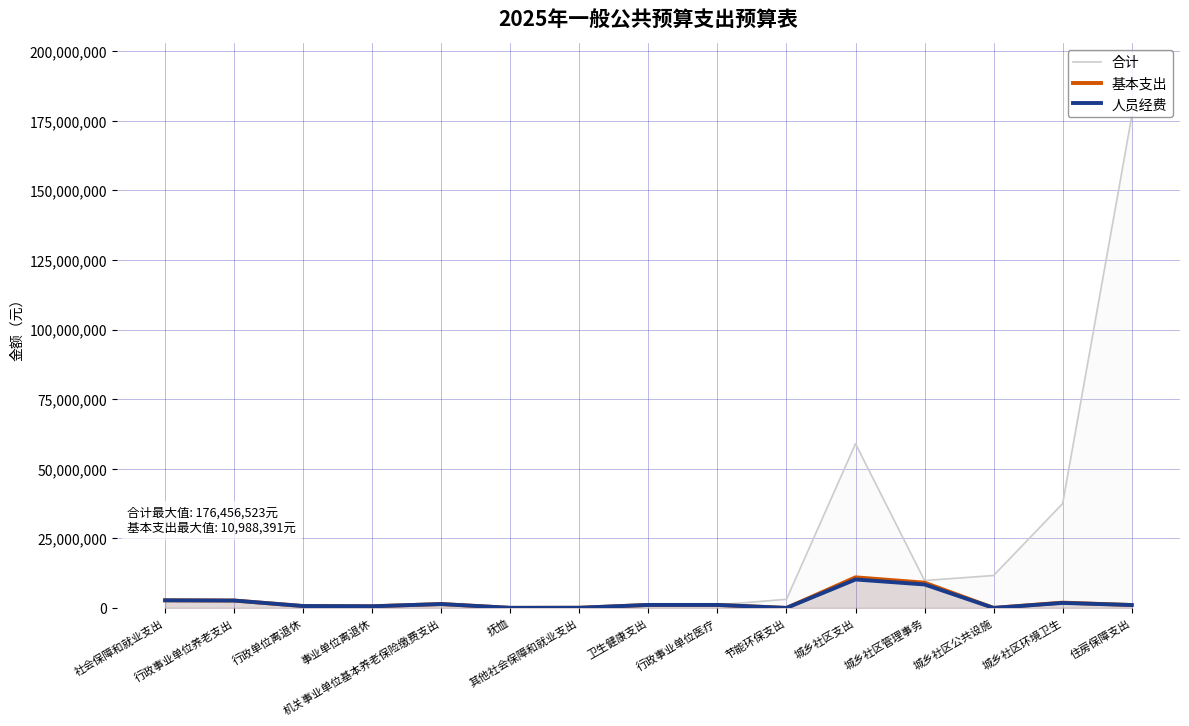

How many values in the 基本支出 series exceed 1071412?

8